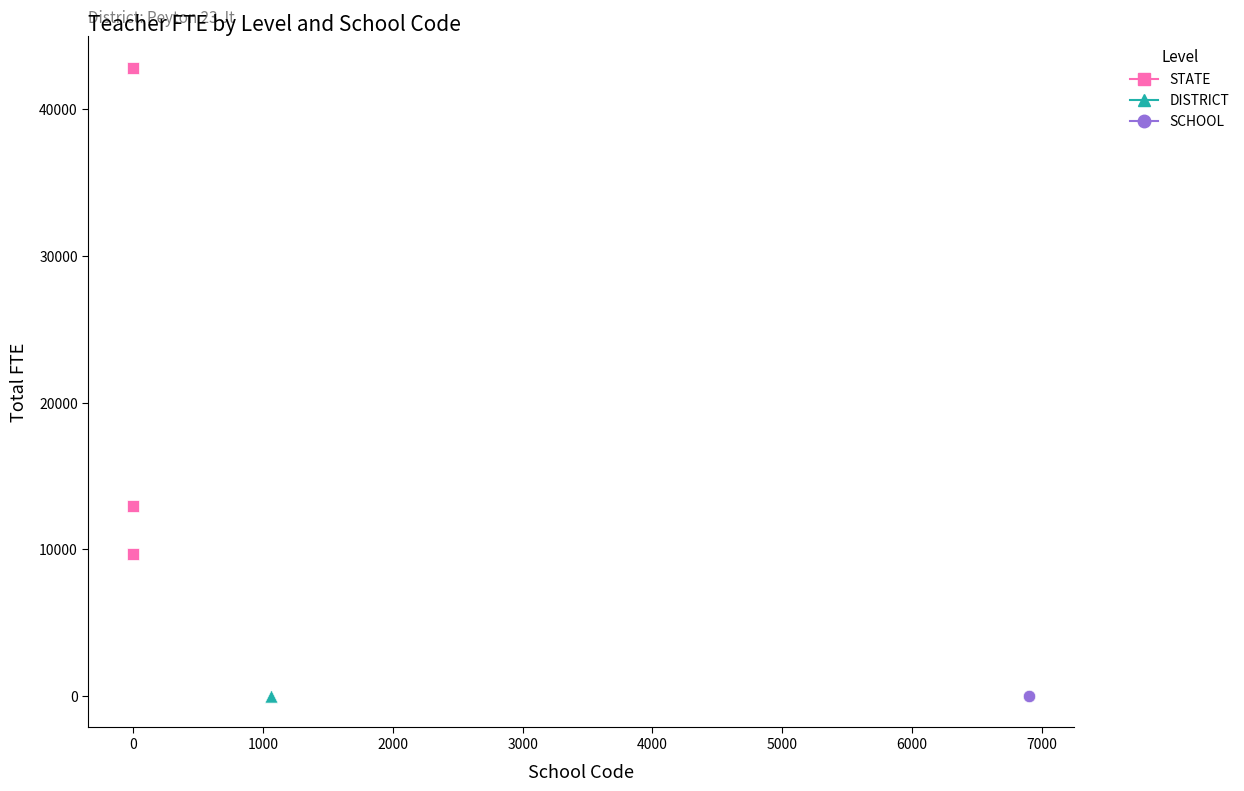

What are all the series names shown in the legend?

STATE, DISTRICT, SCHOOL